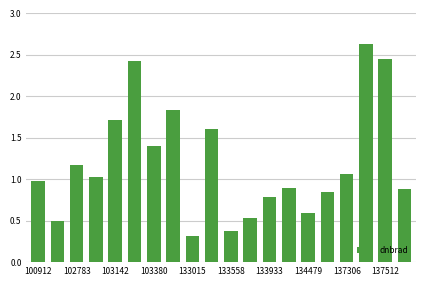

What is the maximum value shown in the chart?

2.6